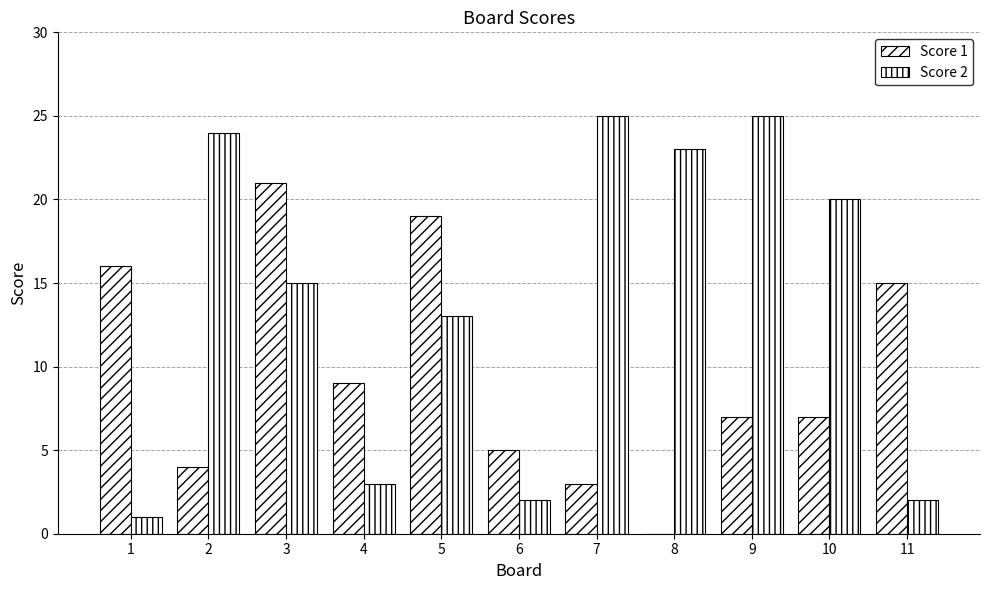

How many positive values does the Score 1 series have?

10